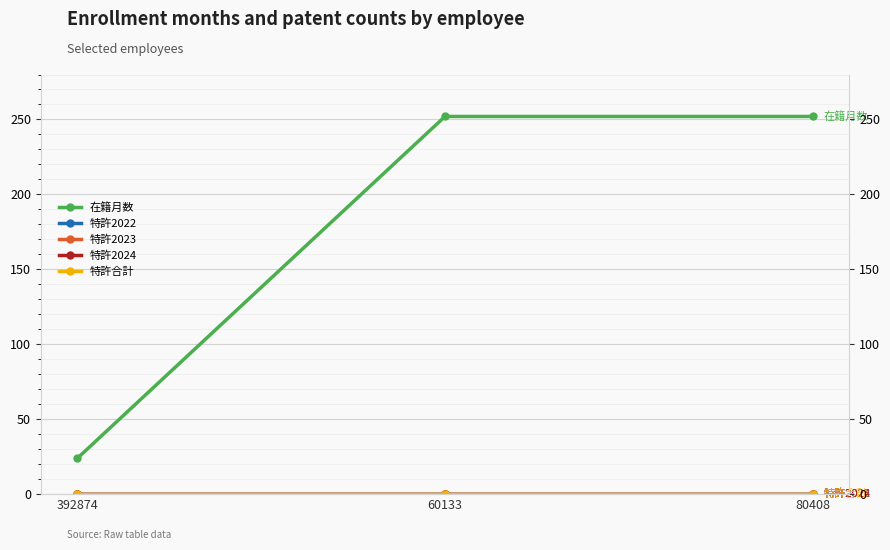

List the series in order of their peak value, lowest first.

特許2022, 特許2023, 特許2024, 特許合計, 在籍月数